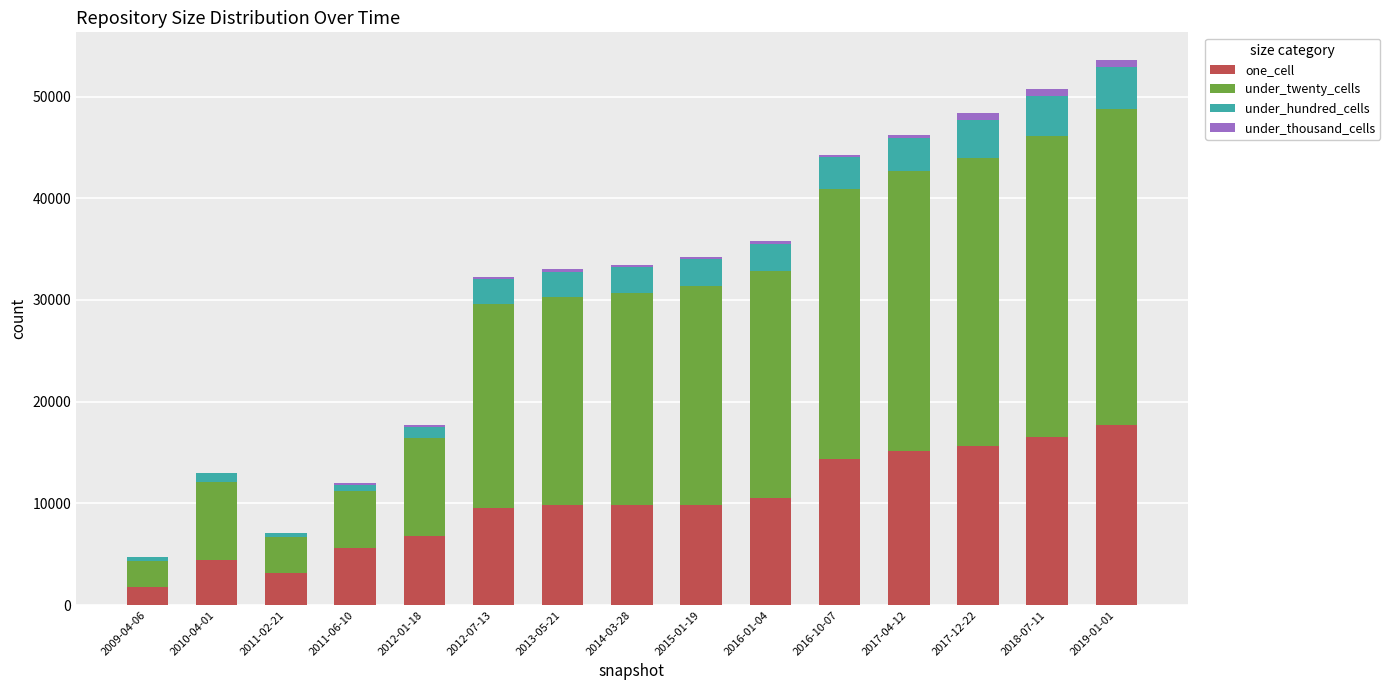

What are all the series names shown in the legend?

one_cell, under_twenty_cells, under_hundred_cells, under_thousand_cells